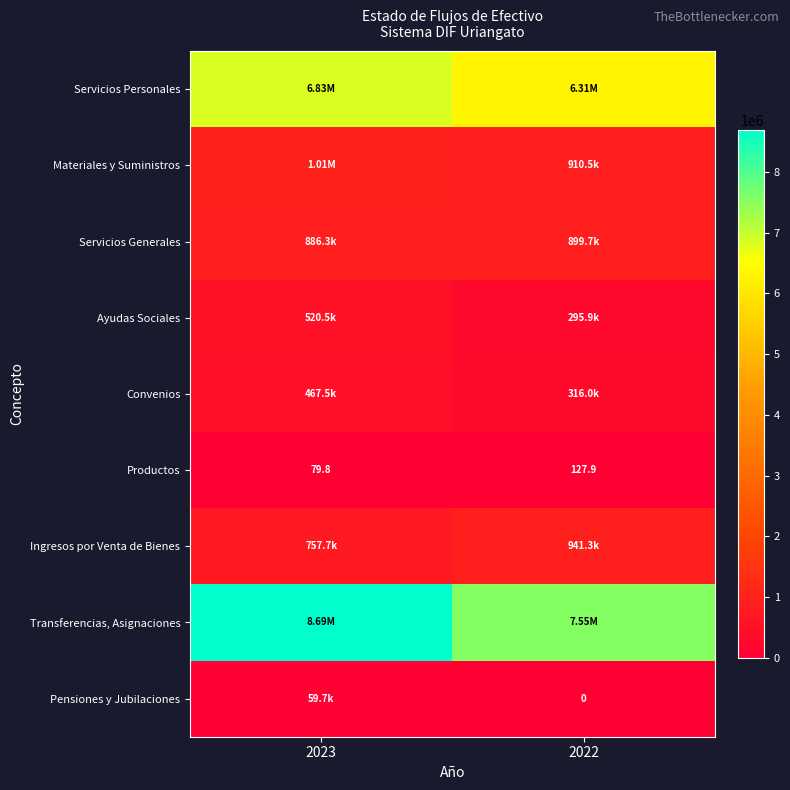

At which category does the chart reach its peak across all series?

2023